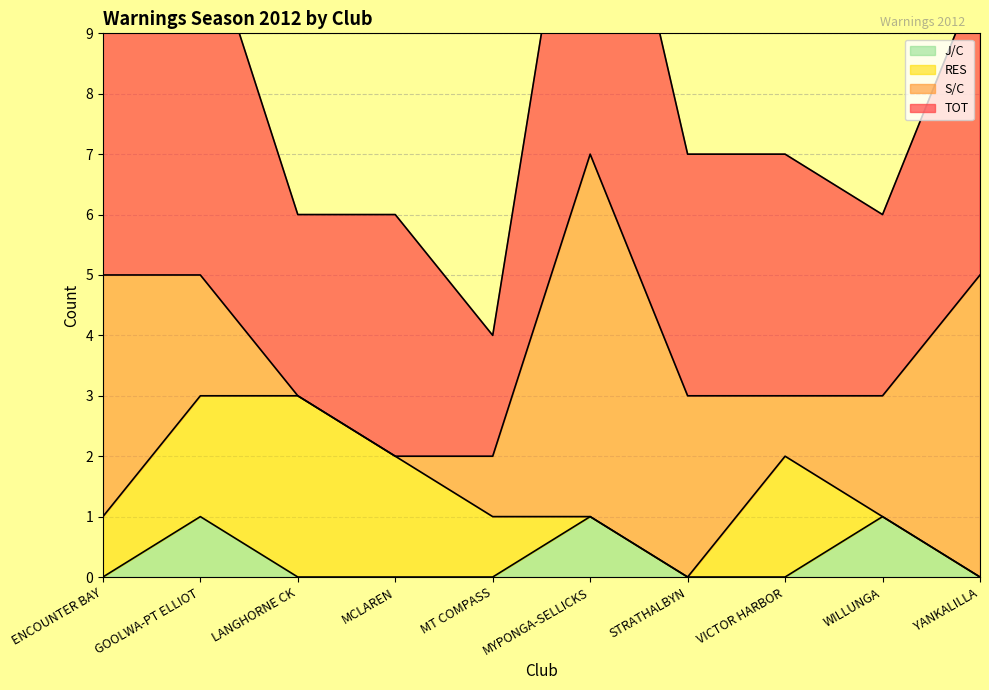

What value does the RES series have at GOOLWA-PT ELLIOT?

2